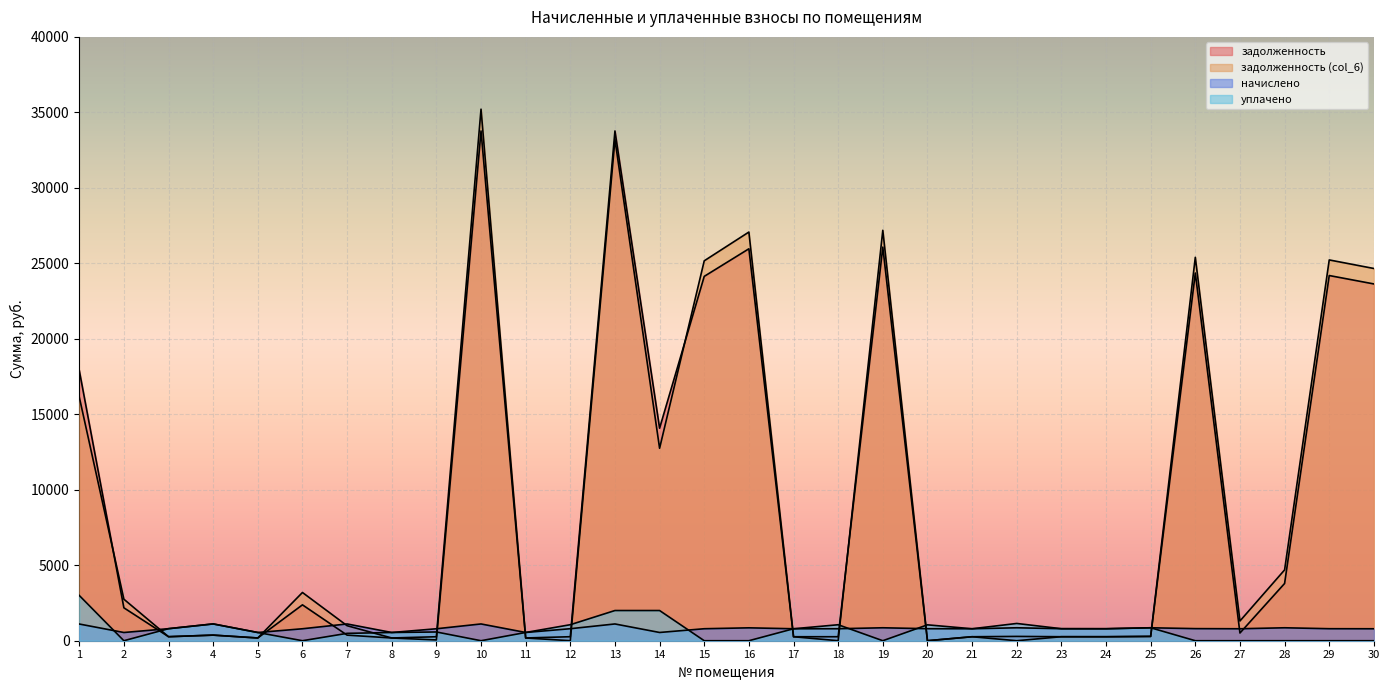

What is the value of the задолженность (col_6) point at the 1st from the left?

16156.1